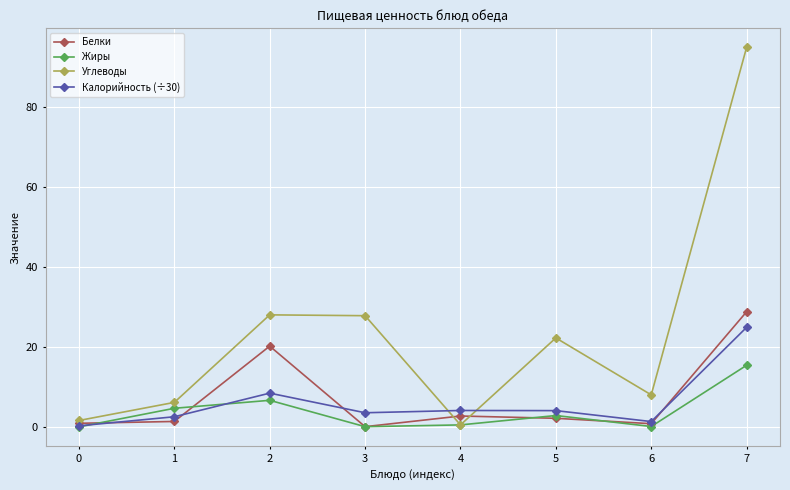

What is the difference between the highest and lowest values at 1?

4.8